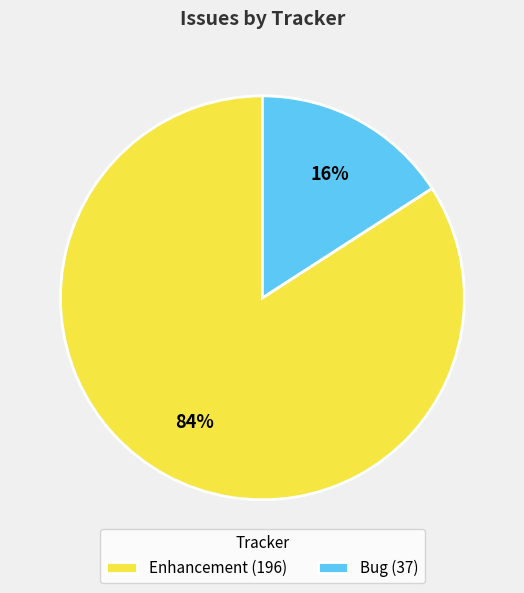

Which slice is the smallest?

Bug (37)